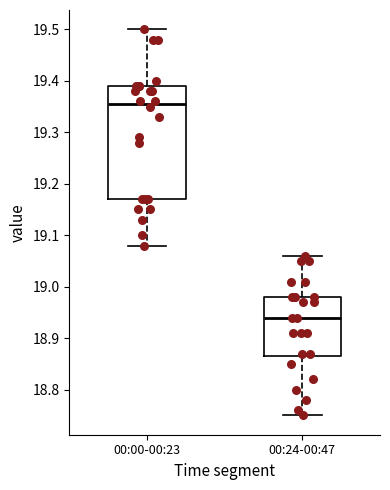

Reading left to right, transcribe this box plot: for each box, give where its median line is, the range the box spans, and where its two whiskers end, as read against the y-axis. The values are not printed on the chart, so give them approximately, as read against the axis.

00:00-00:23: median 19.36, box 19.17 to 19.39, whiskers 19.08 to 19.50
00:24-00:47: median 18.94, box 18.87 to 18.98, whiskers 18.75 to 19.06